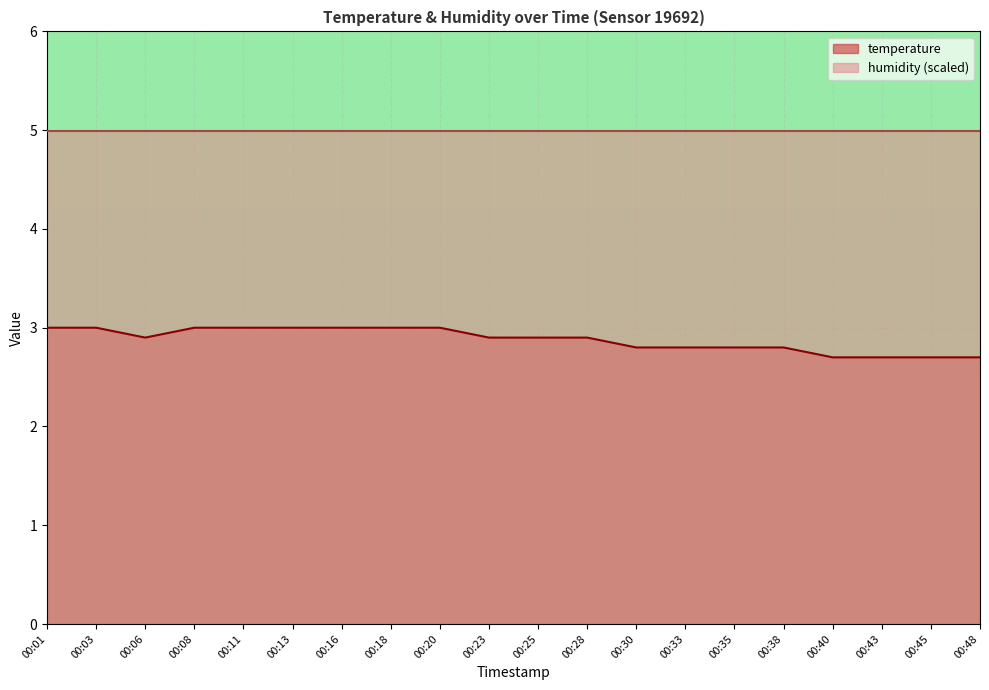

What is the difference between the maximum and minimum values?

0.3